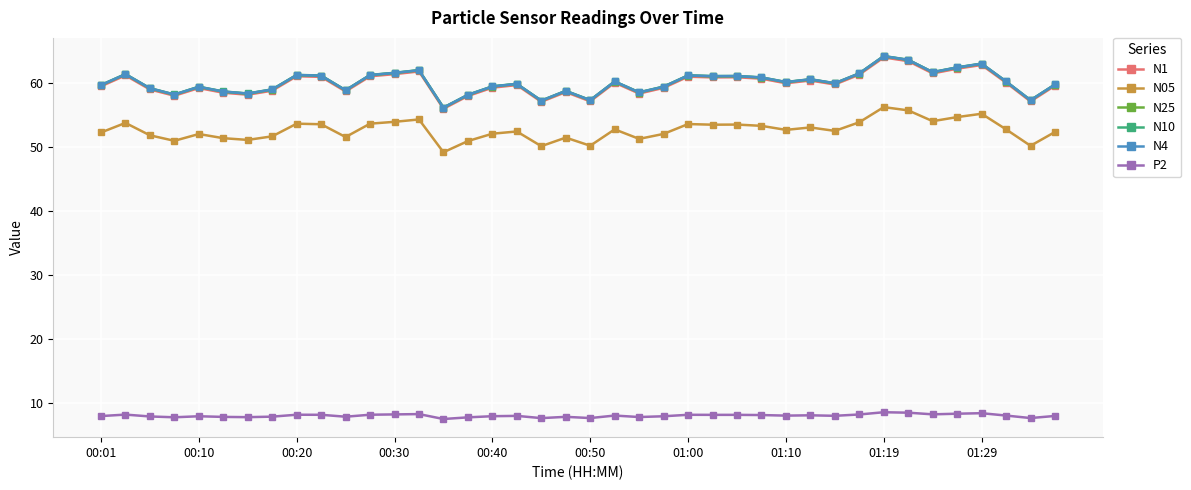

True or false: N4 has more than 2 interior local peaks.

True